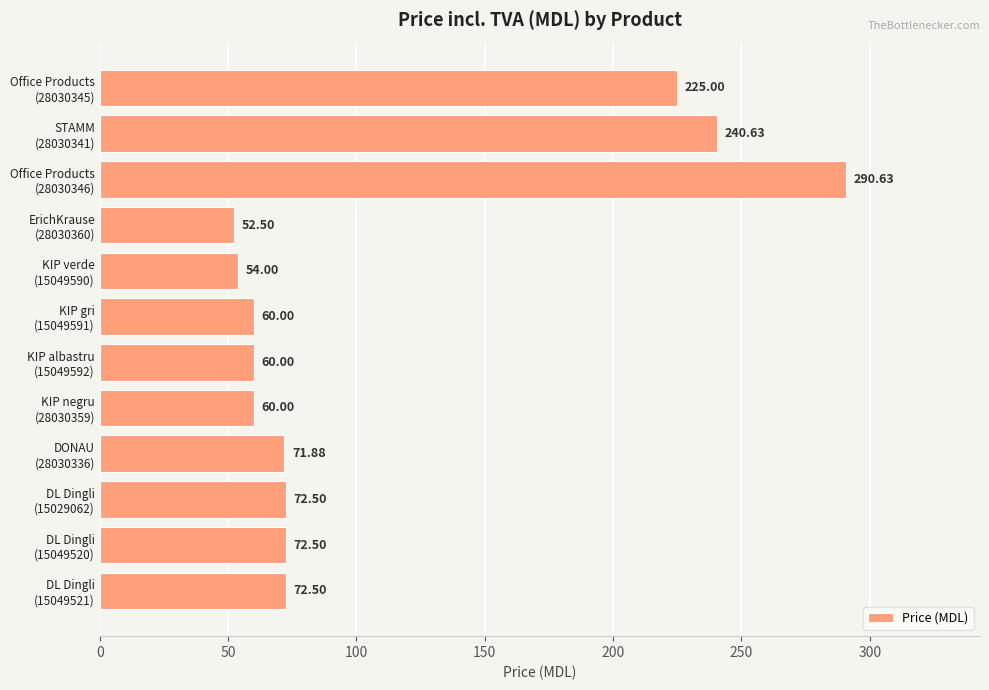

Which label corresponds to the largest value in the chart?

Office Products
(28030346)